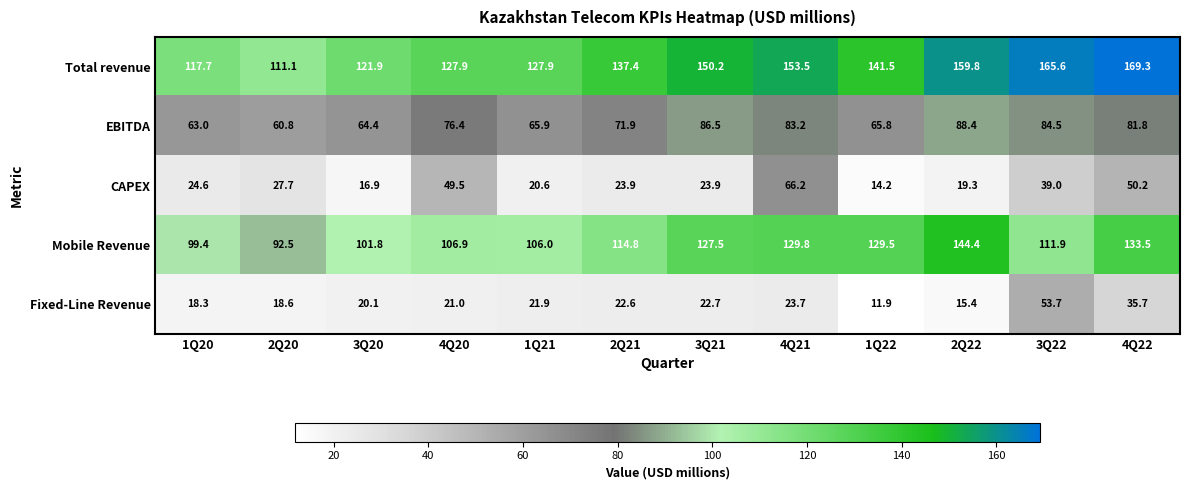

Count the number of categories in the chart.

12